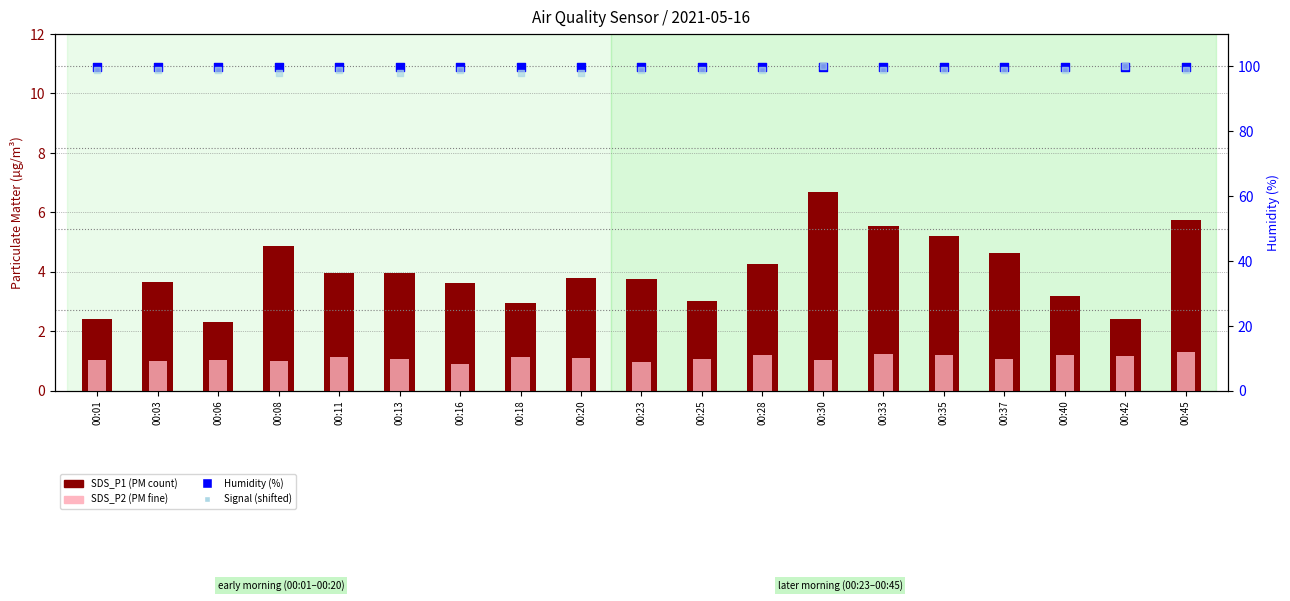

What is the total value across all series at 00:20?

202.8